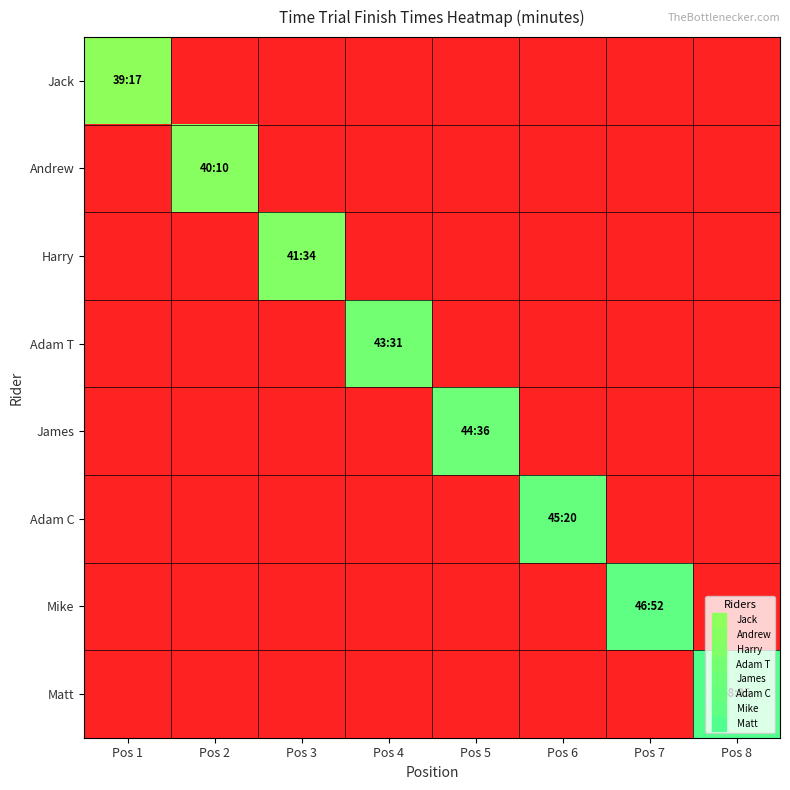

At how many categories does at least one series exceed 14?

8